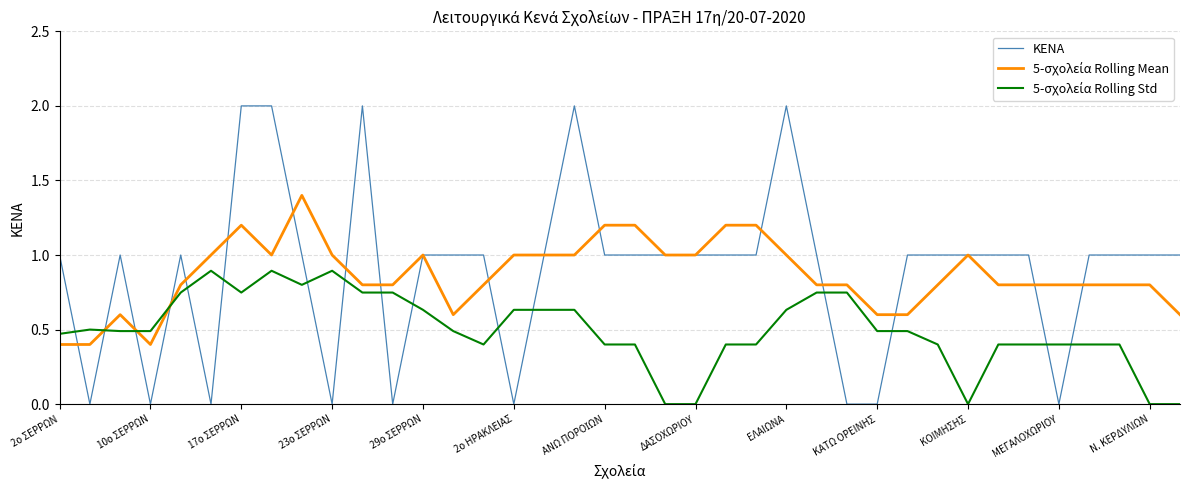

Count the number of data series in this chart.

3